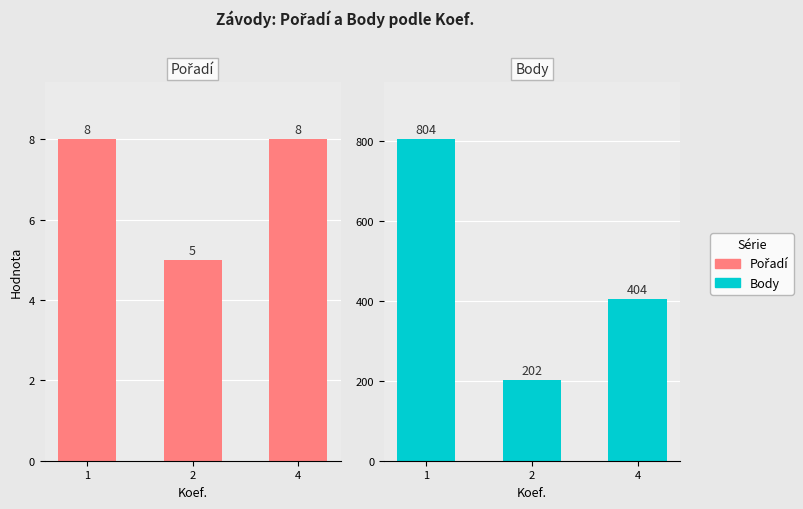

How many bars are there in total?

6